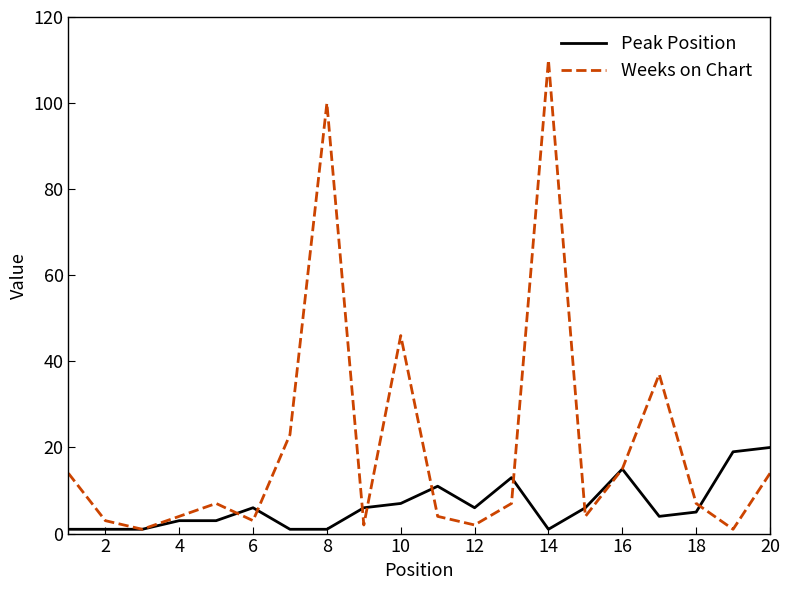

What is the greatest value displayed?

110